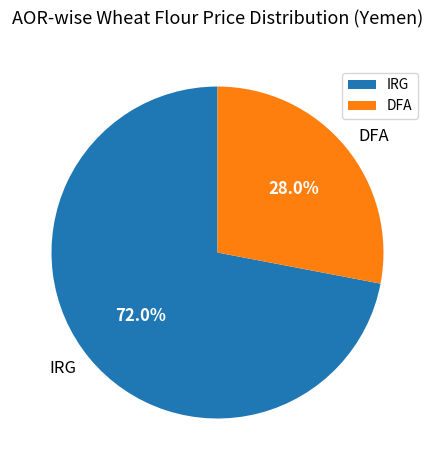

Approximately how many times larger is the value at DFA compared to IRG?

0.4